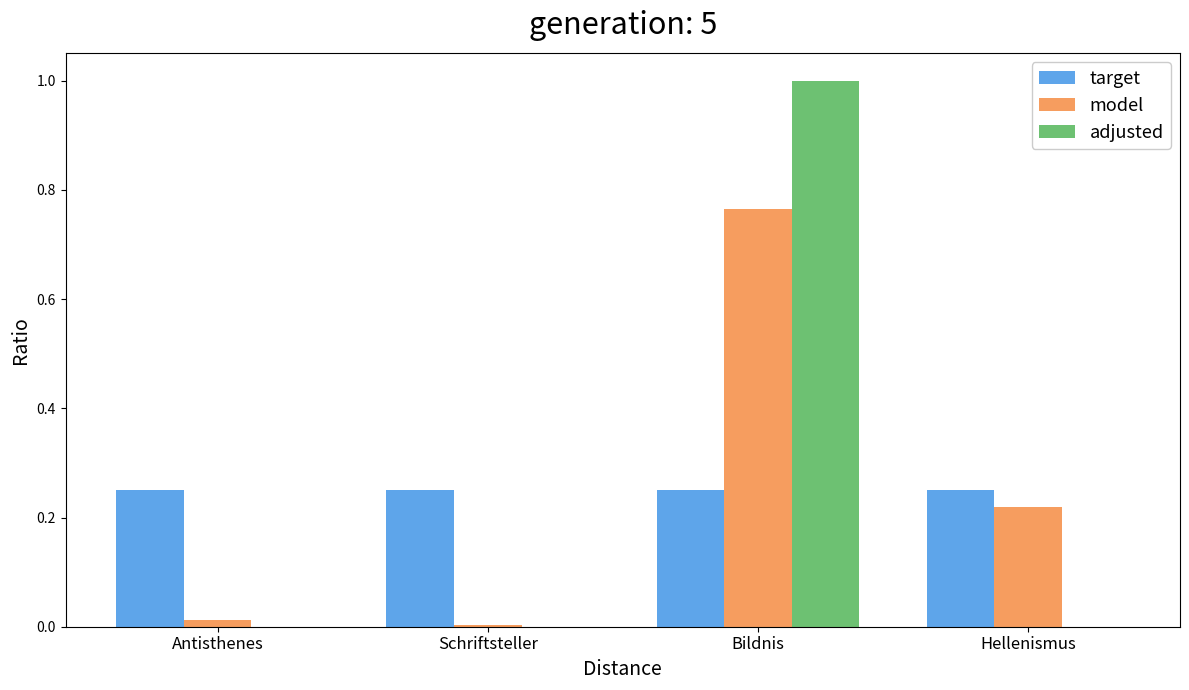

What is the spread (max minus min) of values at Bildnis?

0.7